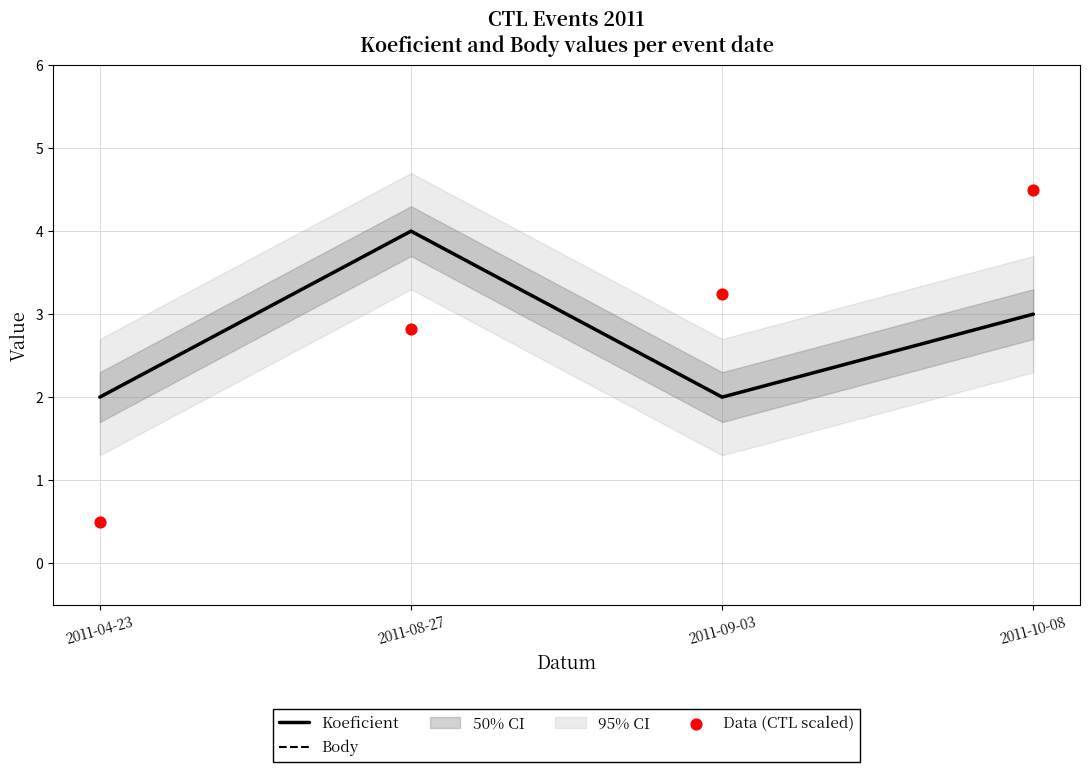

What are all the series names shown in the legend?

Koeficient, Body, Data (CTL scaled)